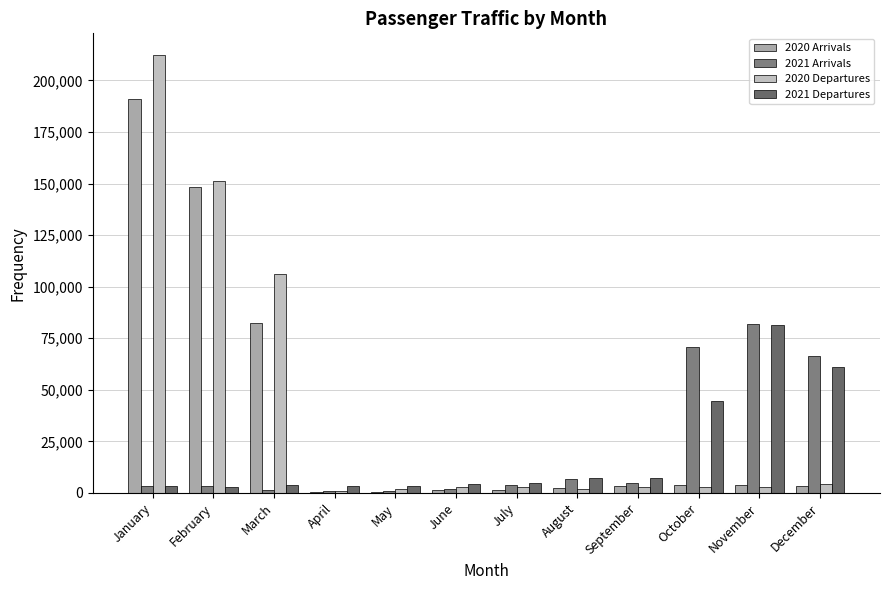

What is the sum of all 2020 Arrivals values?

442749